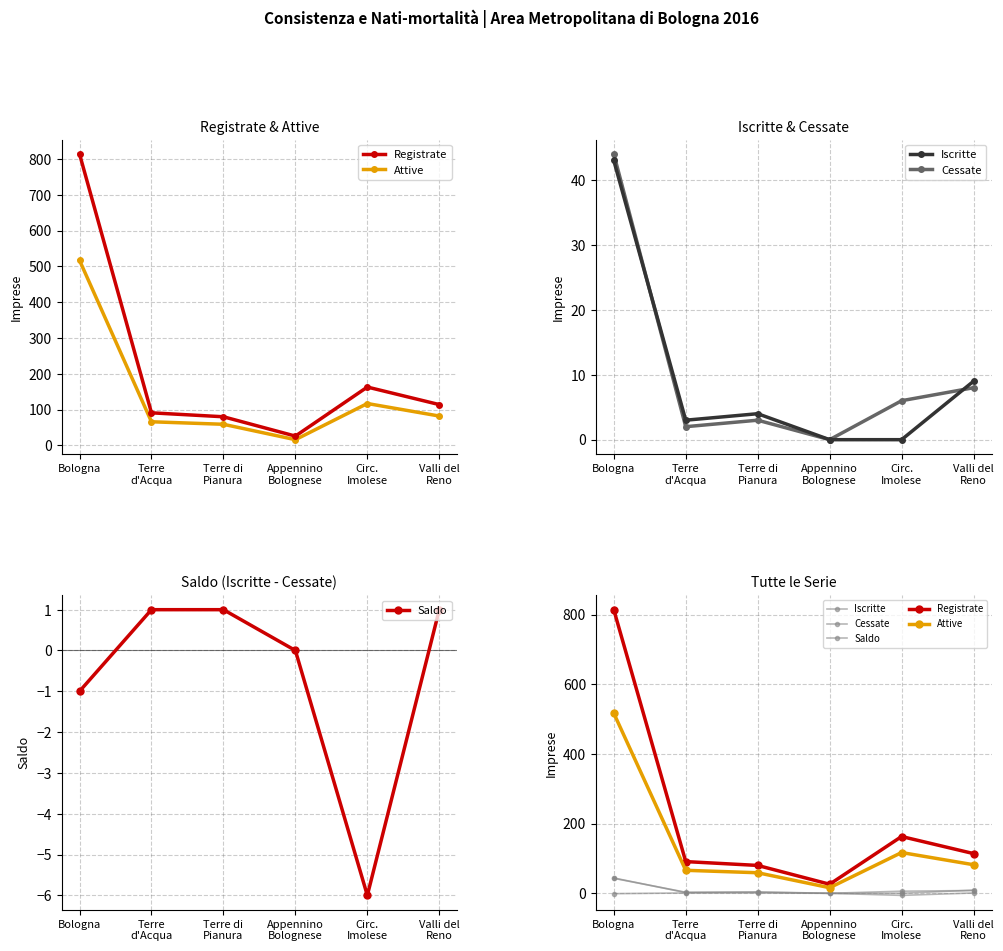

At which label does Iscritte reach its minimum?

Appennino
Bolognese